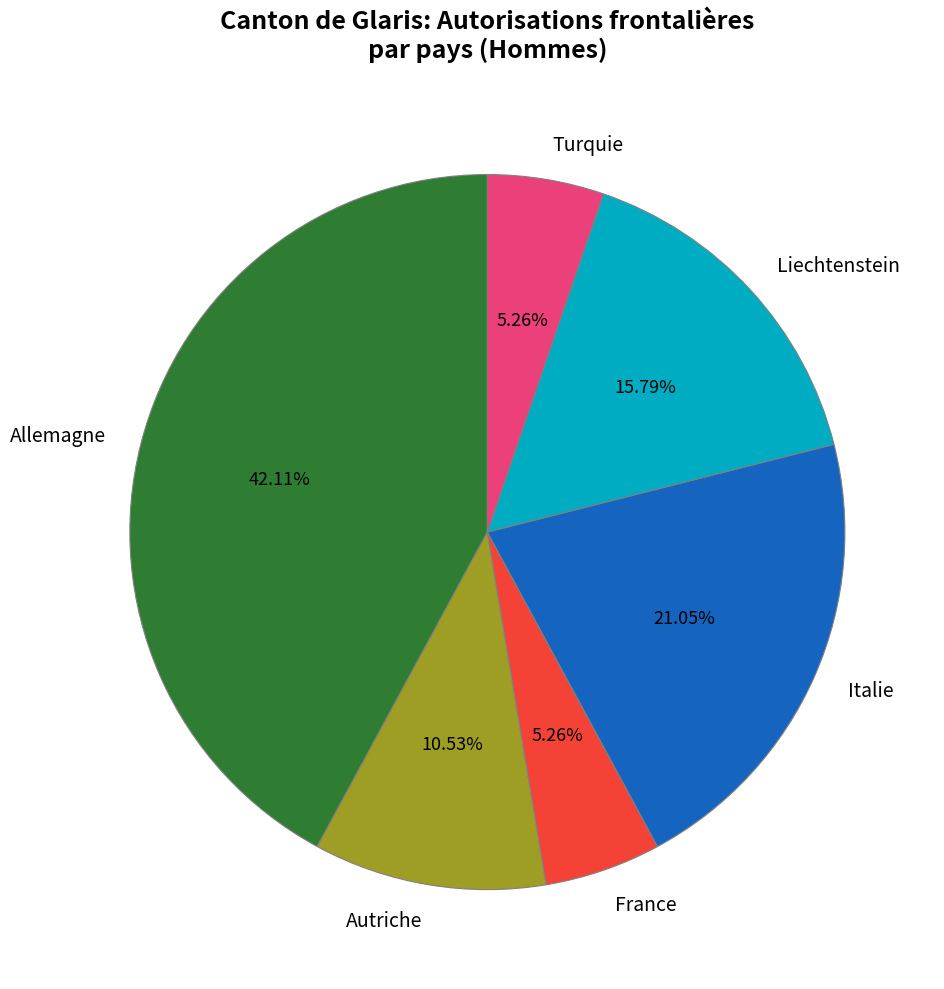

Count the number of slices in the pie.

6